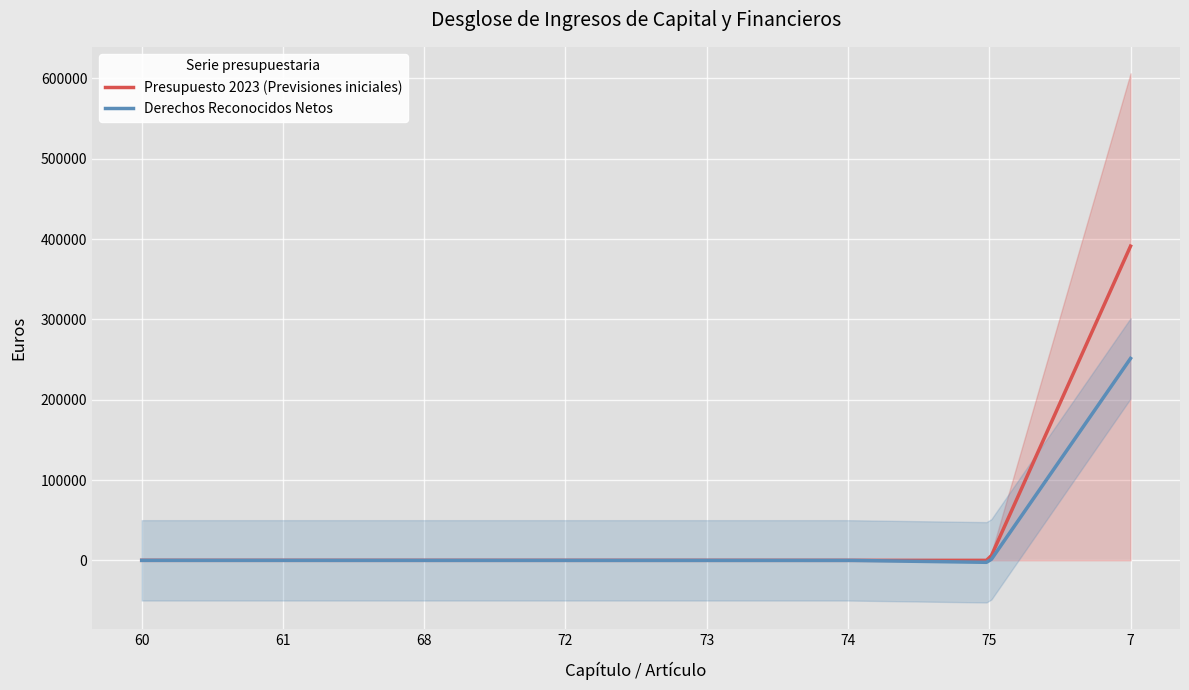

What is the difference between the maximum and minimum values in the Derechos Reconocidos Netos series?

253822.2